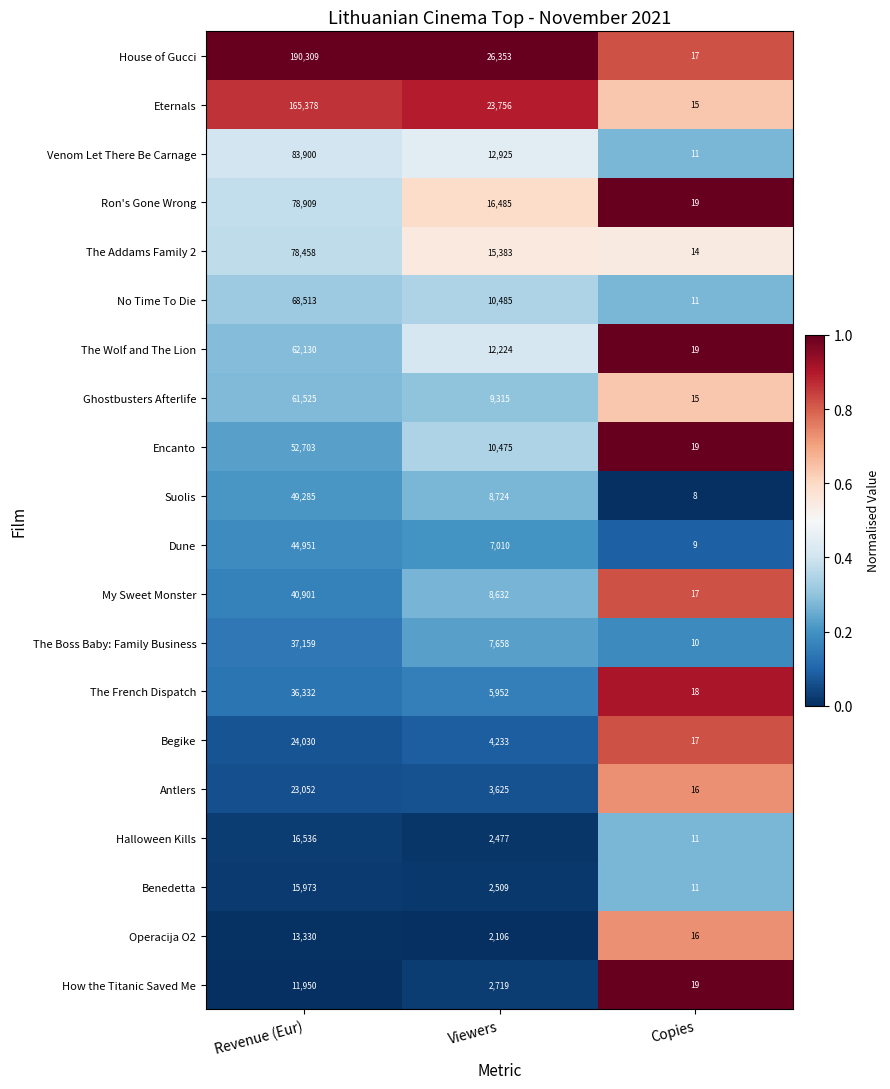

How many distinct data groups are displayed?

20